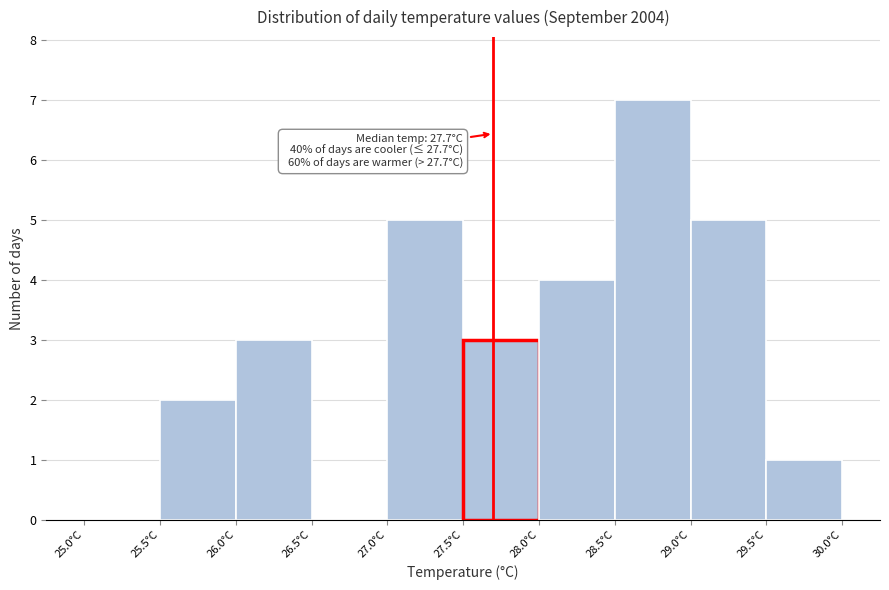

Which range on the x-axis has the tallest bar?

28.5 to 29.0